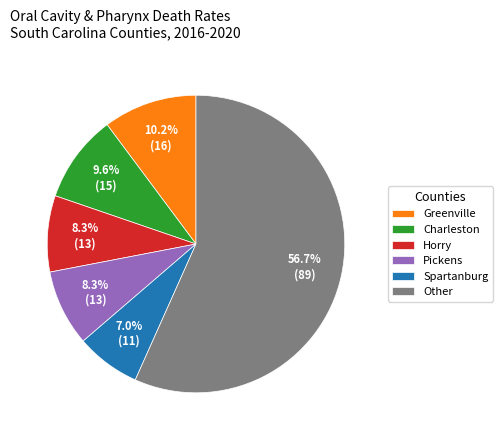

Which has a higher value, Pickens or Charleston?

Charleston